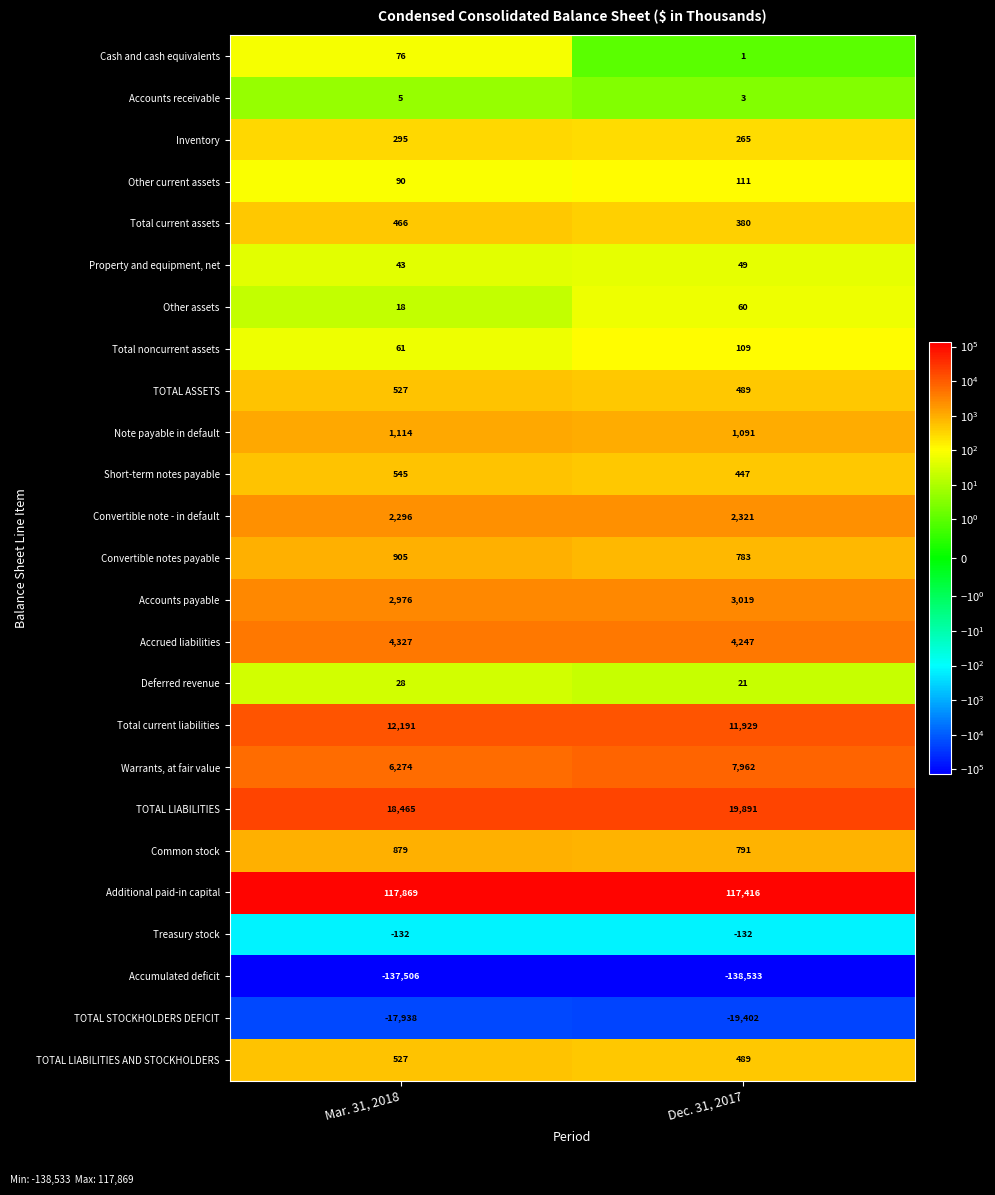

What is the greatest value displayed?

117869